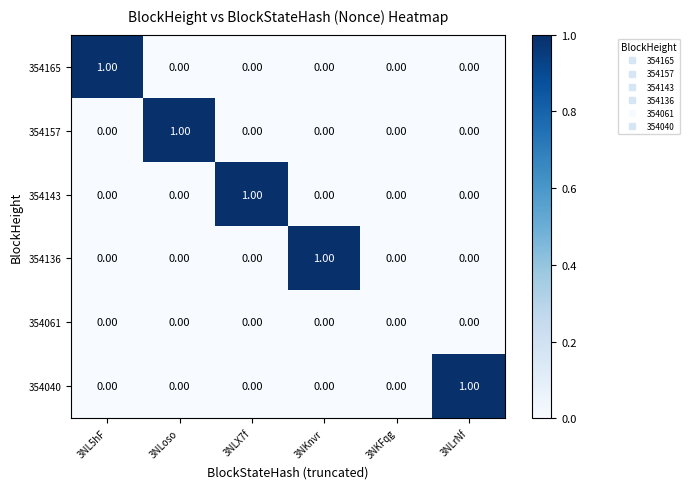

At how many categories does at least one series exceed 0?

5